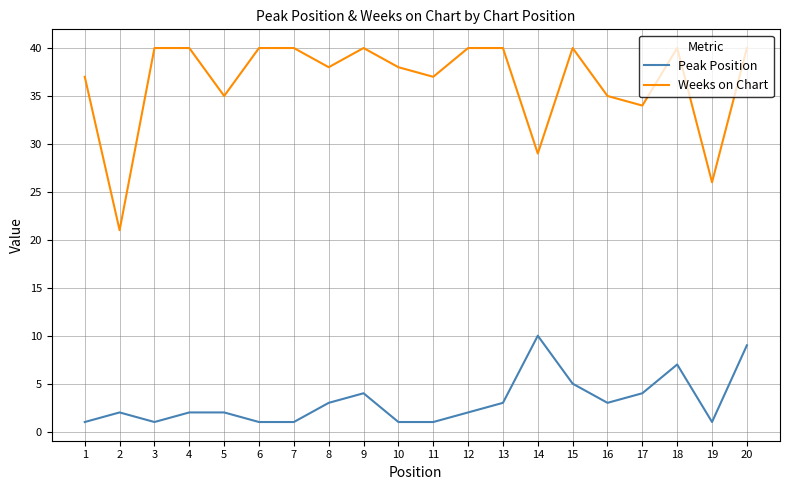

True or false: Peak Position has more than 1 interior local peaks.

True